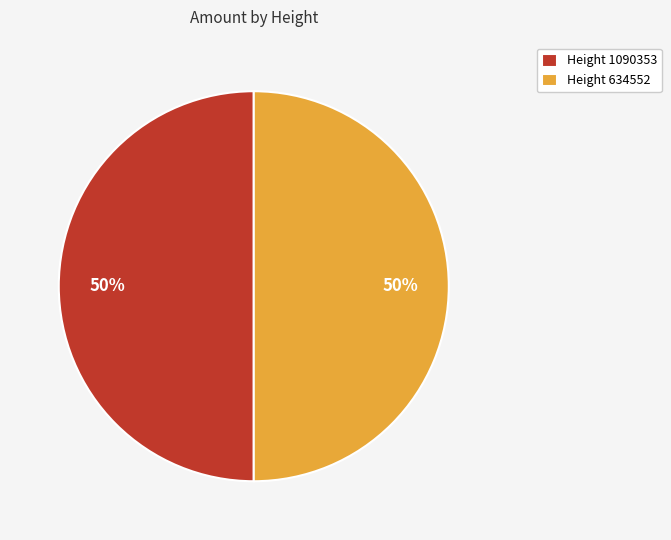

Approximately how many times larger is the value at Height 1090353 compared to Height 634552?

1.0